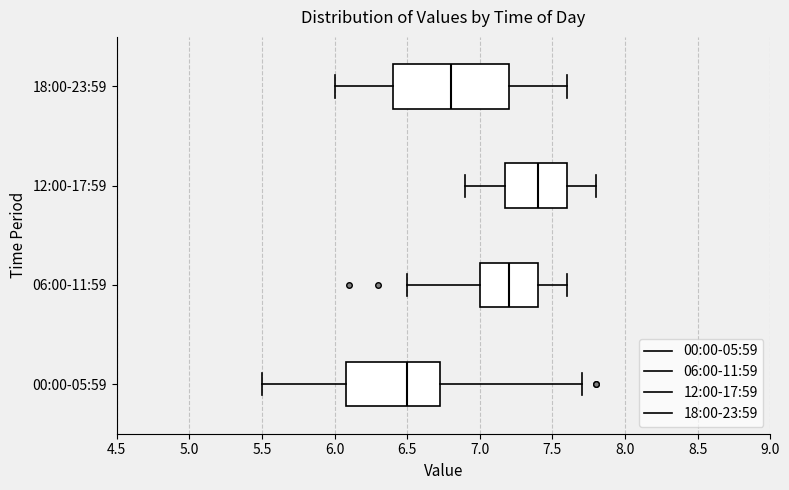

Which box has the furthest to the right median line?

12:00-17:59